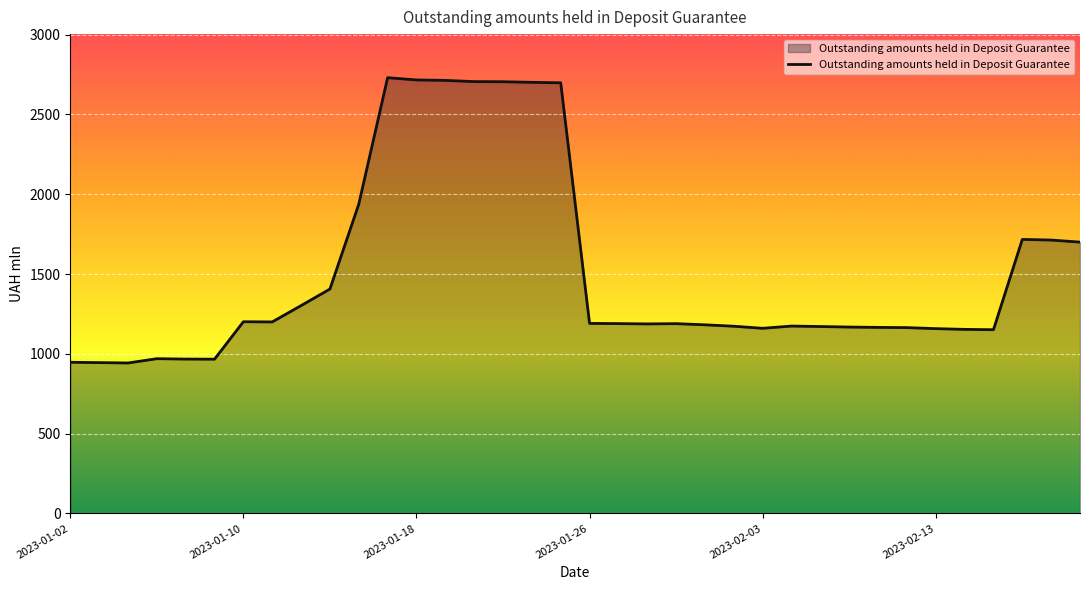

What is the difference between the maximum and minimum values?

1787.7